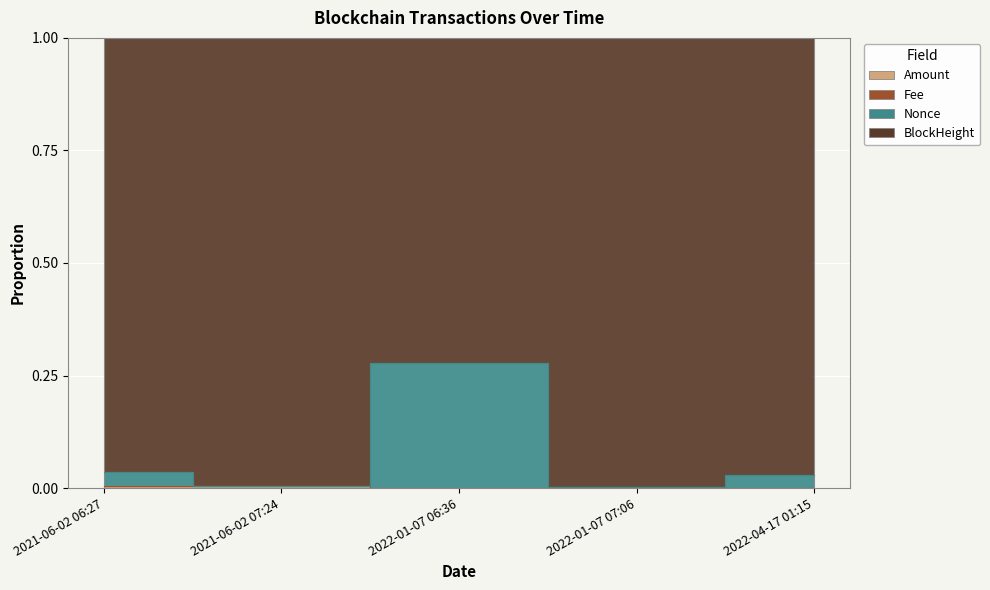

At which category is the sum across all series the highest?

2022-01-07 06:36